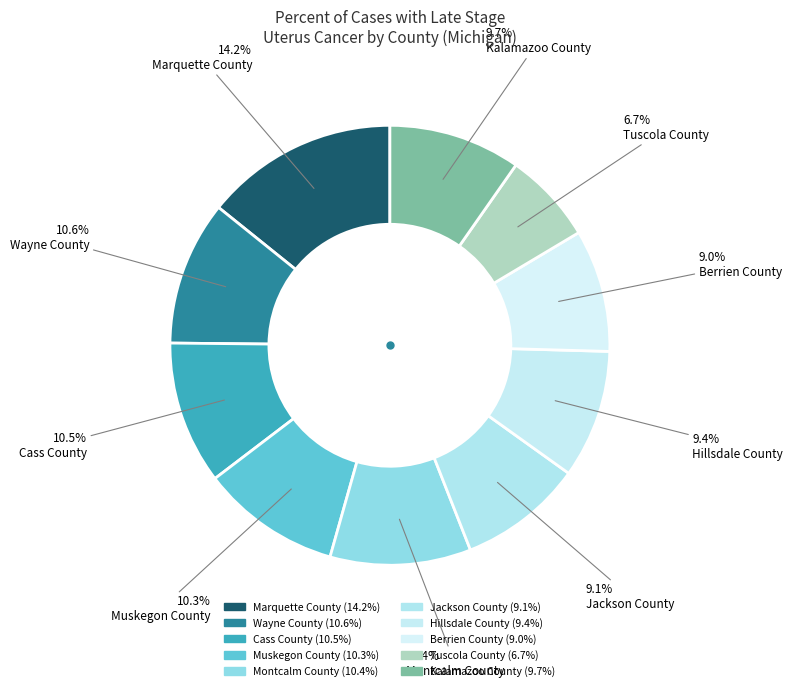

To the nearest percent, what percentage of the pie is Hillsdale County?

9%